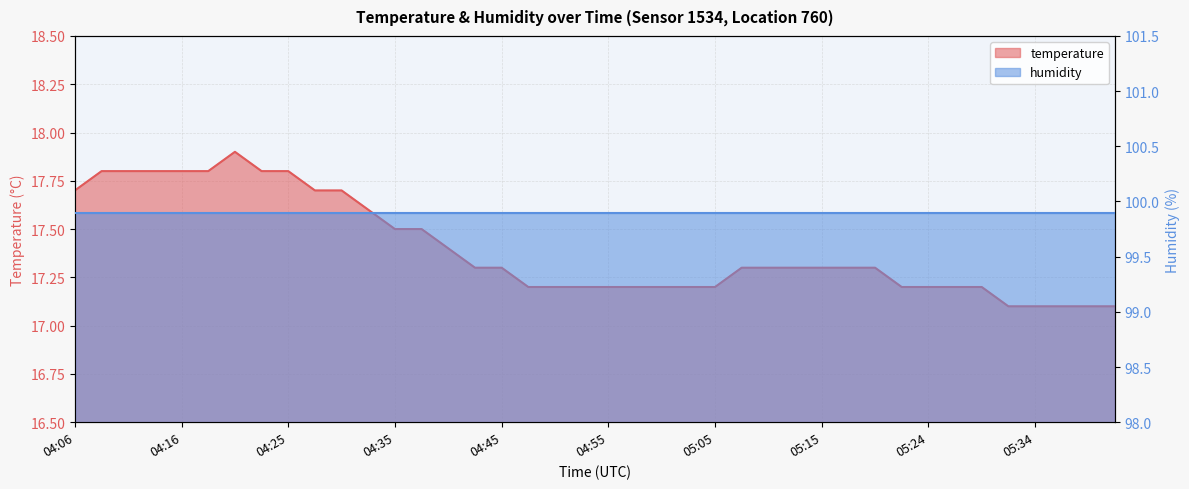

List the labels in order of value, largest first.

04:21, 04:08, 04:11, 04:13, 04:16, 04:18, 04:23, 04:25, 04:06, 04:28, 04:30, 04:33, 04:35, 04:38, 04:40, 04:43, 04:45, 05:07, 05:10, 05:12, 05:15, 05:17, 05:19, 04:47, 04:50, 04:52, 04:55, 04:57, 05:00, 05:02, 05:05, 05:22, 05:24, 05:27, 05:29, 05:32, 05:34, 05:37, 05:39, 05:41